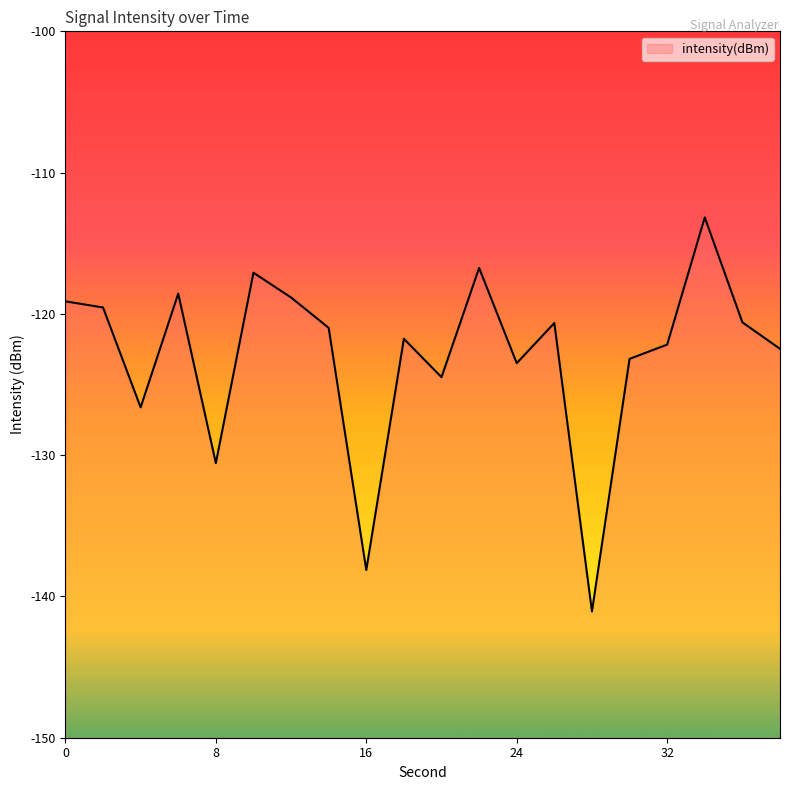

List the labels in order of value, smallest first.

28, 16, 8, 4, 20, 24, 30, 38, 32, 18, 14, 26, 36, 2, 0, 12, 6, 10, 22, 34